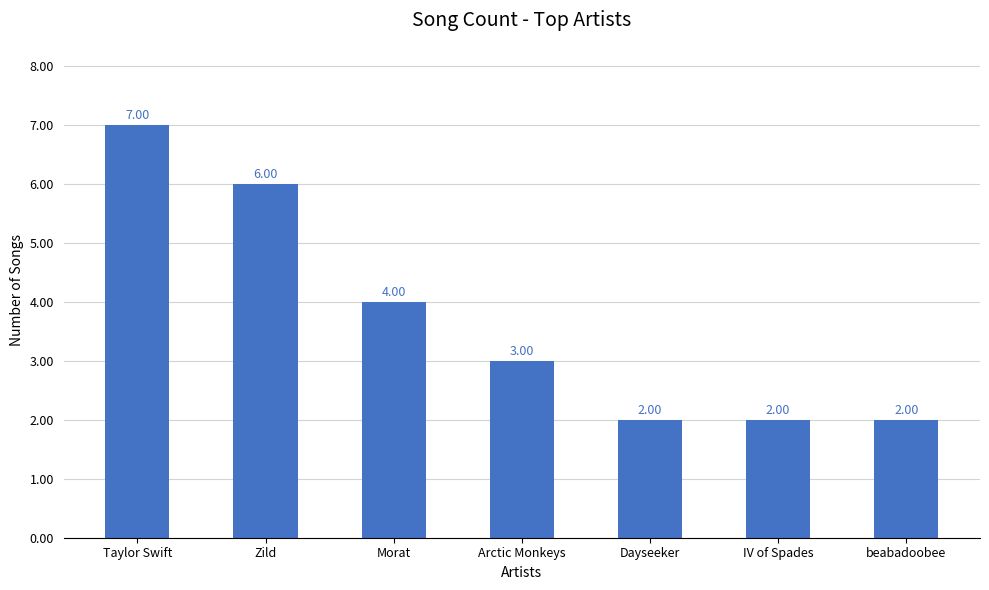

What is the value of the 5th bar from the left?

2